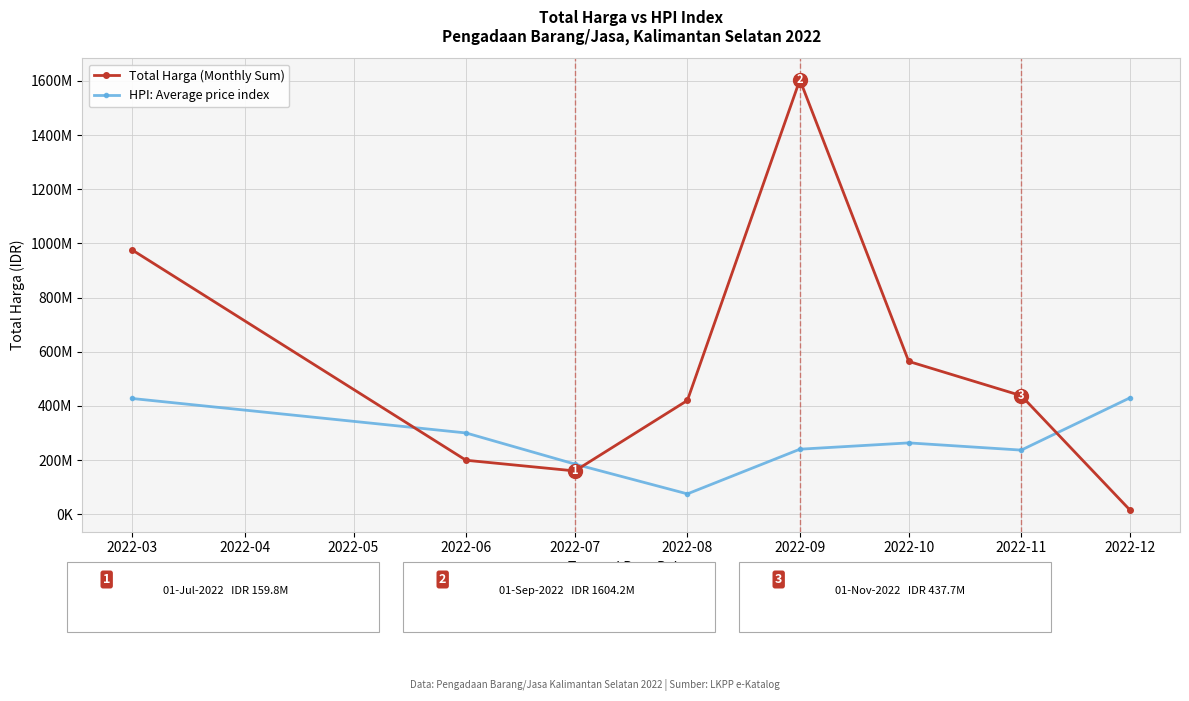

Which series has the largest total across all categories?

Total Harga (Monthly Sum)